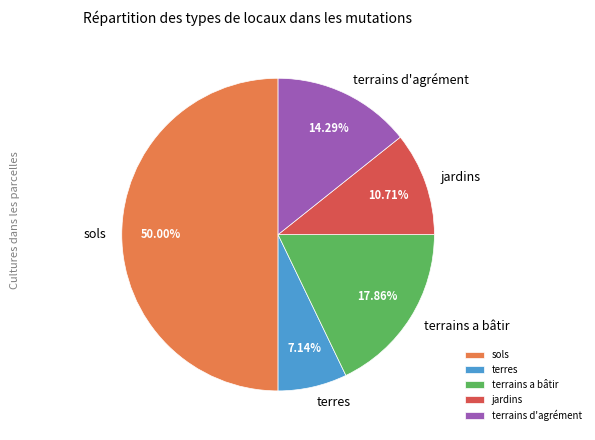

How many segments does this pie chart have?

5